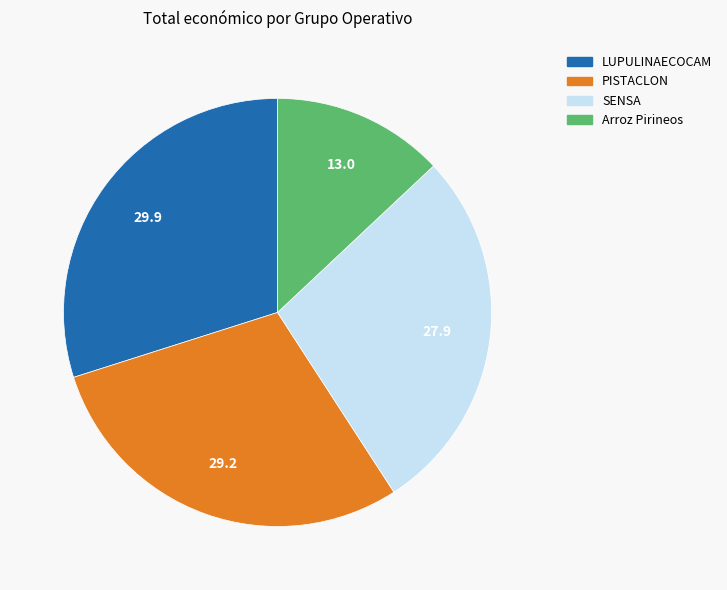

Between LUPULINAECOCAM and SENSA, which is larger?

LUPULINAECOCAM